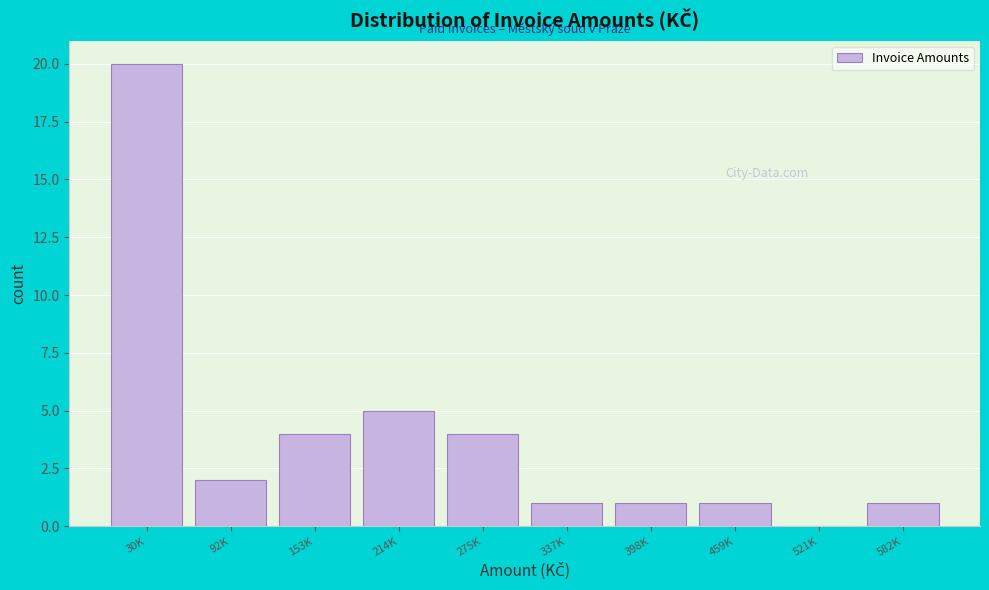

Reading left to right, transcribe all the data shown in this chart.

30K=20	92K=2	153K=4	214K=5	275K=4	337K=1	398K=1	459K=1	521K=0	582K=1